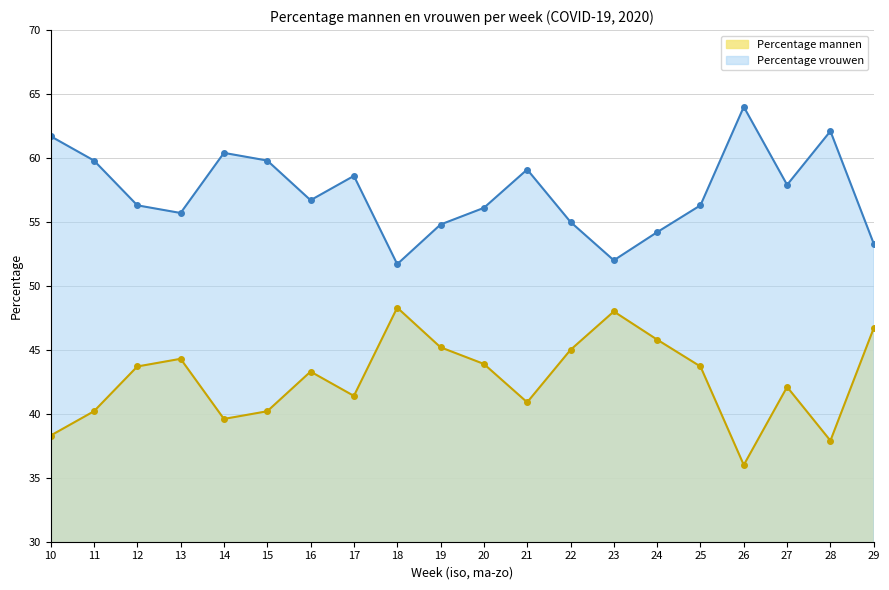

Which series changed the most between 17 and 23?

Percentage vrouwen